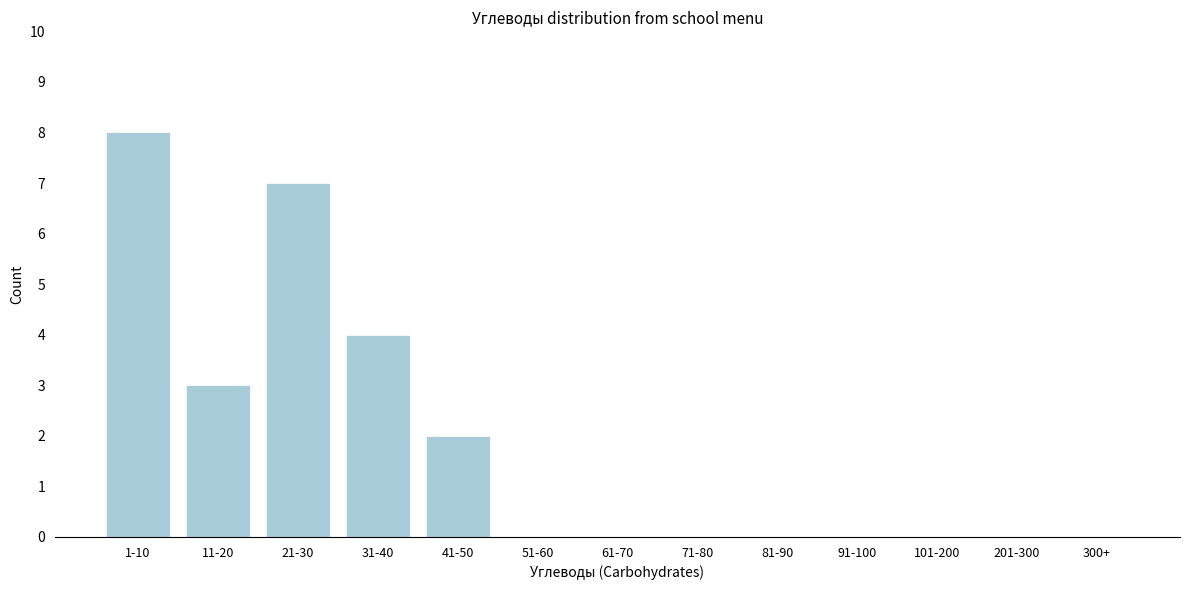

Reading right to left, list all the values displayed in this chart.

300+=0	201-300=0	101-200=0	91-100=0	81-90=0	71-80=0	61-70=0	51-60=0	41-50=2	31-40=4	21-30=7	11-20=3	1-10=8